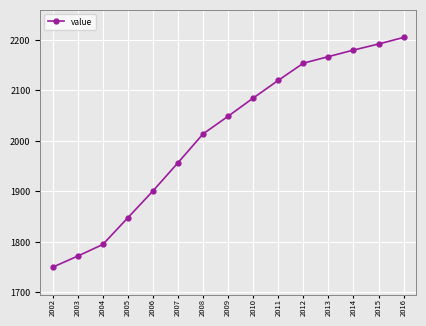

Which has a higher value, 2003 or 2004?

2004